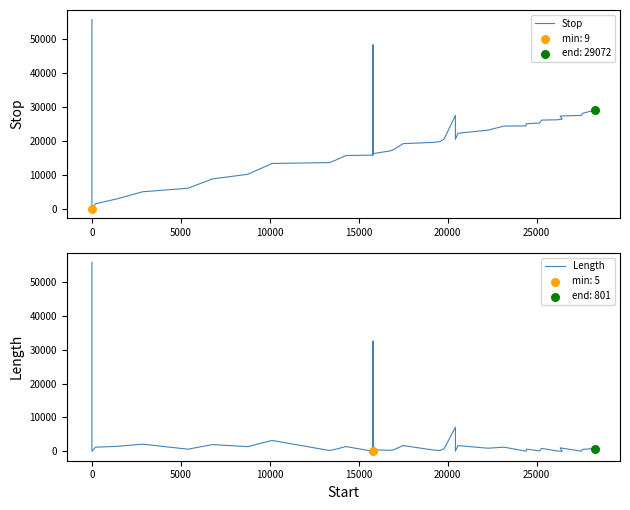

Which series reaches the minimum Y coordinate?

Length